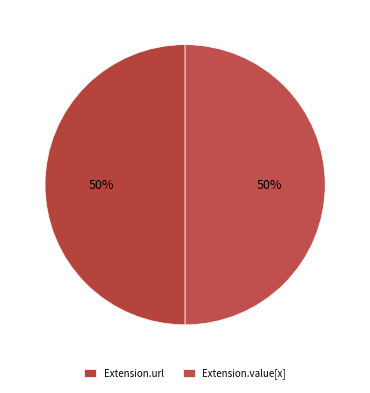

How many segments does this pie chart have?

2